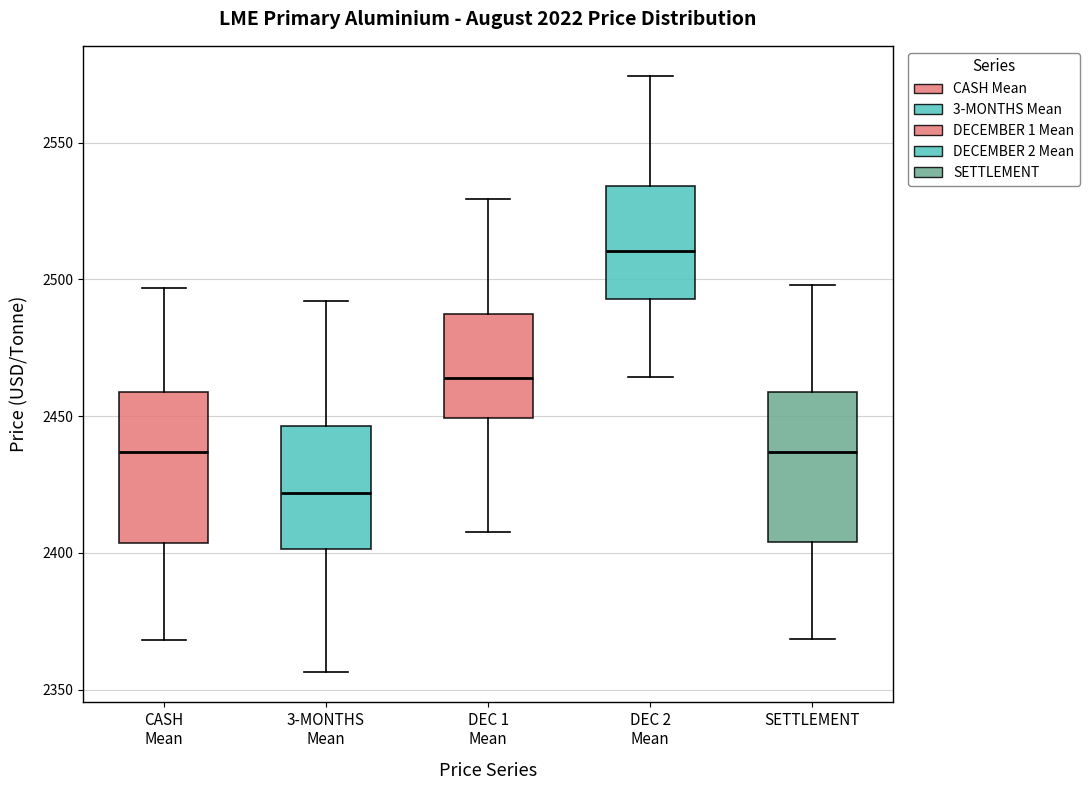

Reading left to right, transcribe this box plot: for each box, give where its median line is, the range the box spans, and where its two whiskers end, as read against the y-axis. The values are not printed on the chart, so give them approximately, as read against the axis.

CASH Mean: median 2435, box 2405 to 2460, whiskers 2370 to 2495
3-MONTHS Mean: median 2420, box 2400 to 2445, whiskers 2355 to 2490
DEC 1 Mean: median 2465, box 2450 to 2490, whiskers 2410 to 2530
DEC 2 Mean: median 2510, box 2495 to 2535, whiskers 2465 to 2575
SETTLEMENT: median 2435, box 2405 to 2460, whiskers 2370 to 2500